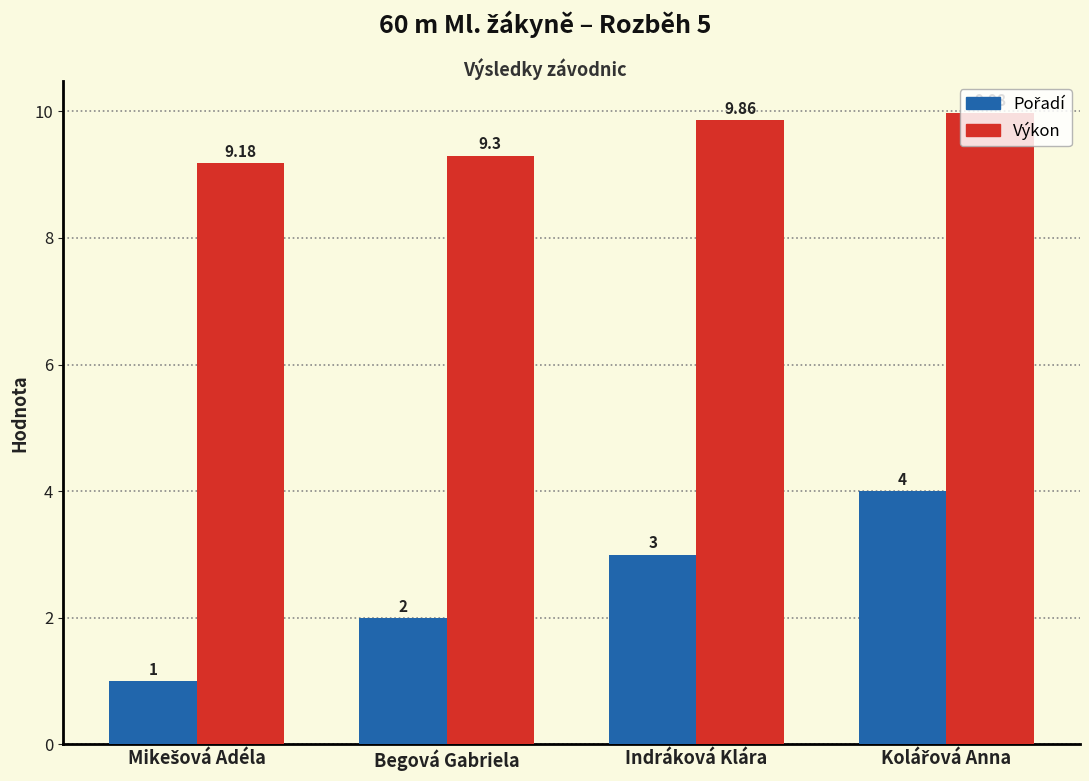

Which series has the largest total across all categories?

Výkon